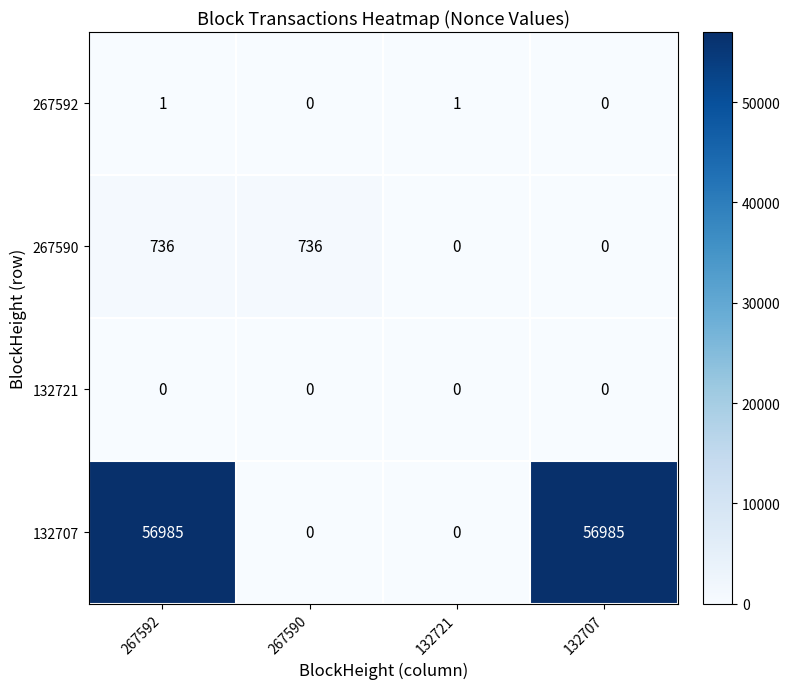

How many 267592 values are between 0 and 1?

4